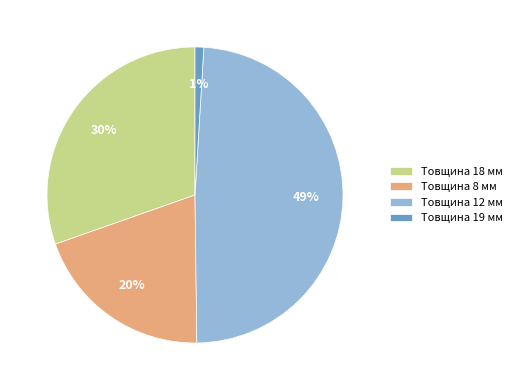

Rank the categories by value from lowest to highest.

Товщина 19 мм, Товщина 8 мм, Товщина 18 мм, Товщина 12 мм